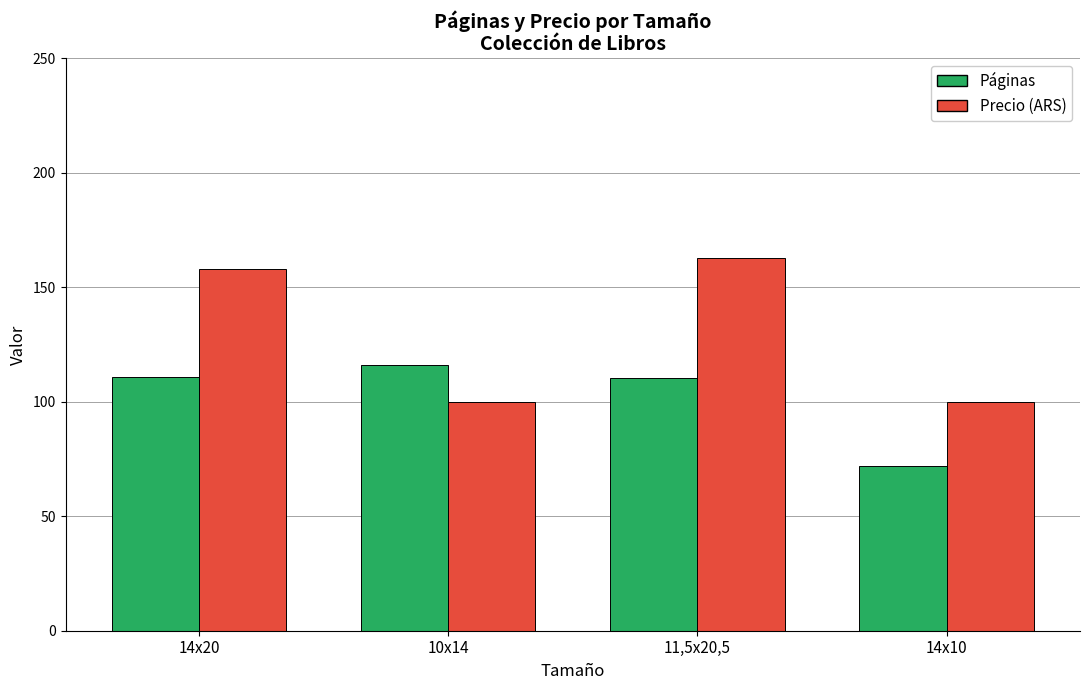

What is the total value across all series at 14x10?

172.0